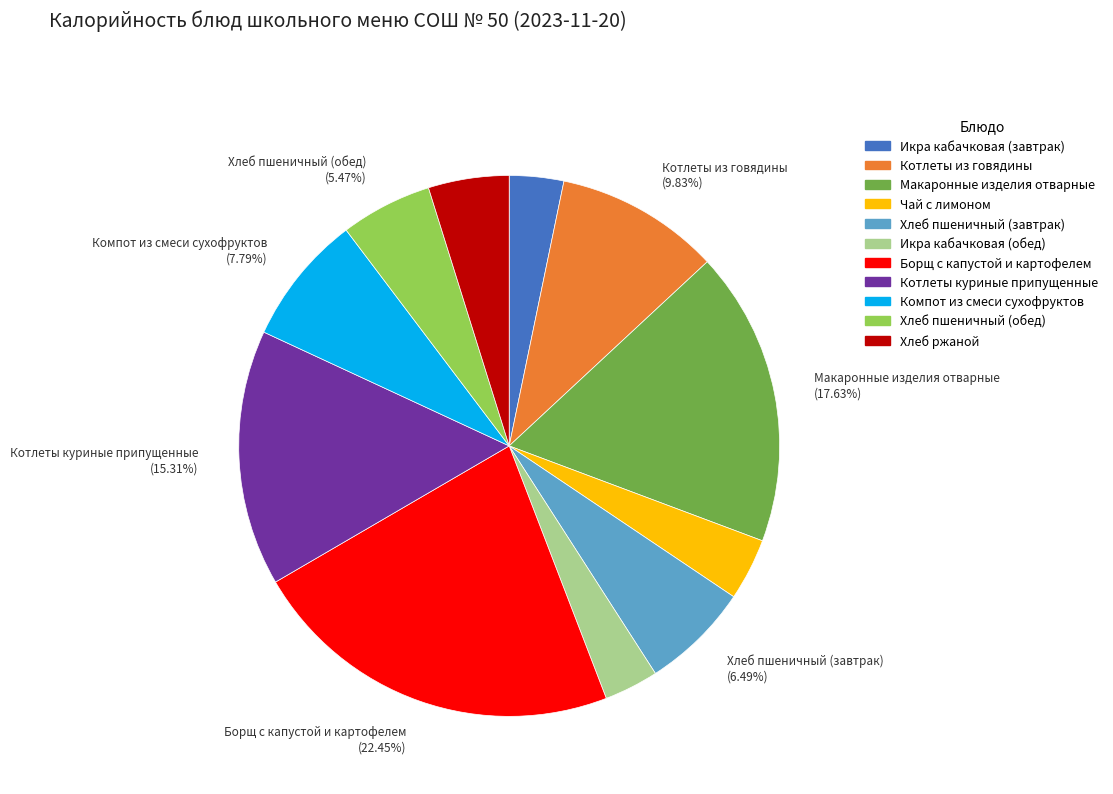

Is the sum of Котлеты из говядины and Котлеты куриные припущенные greater than half?

No